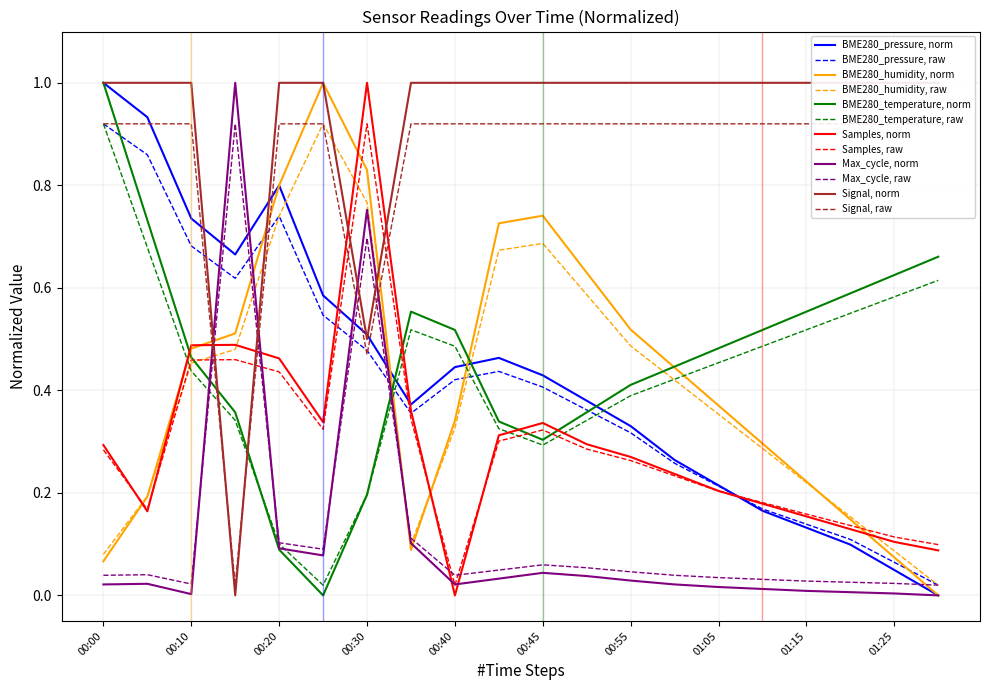

What is the difference between the maximum and minimum values in the BME280_humidity series?

1.0